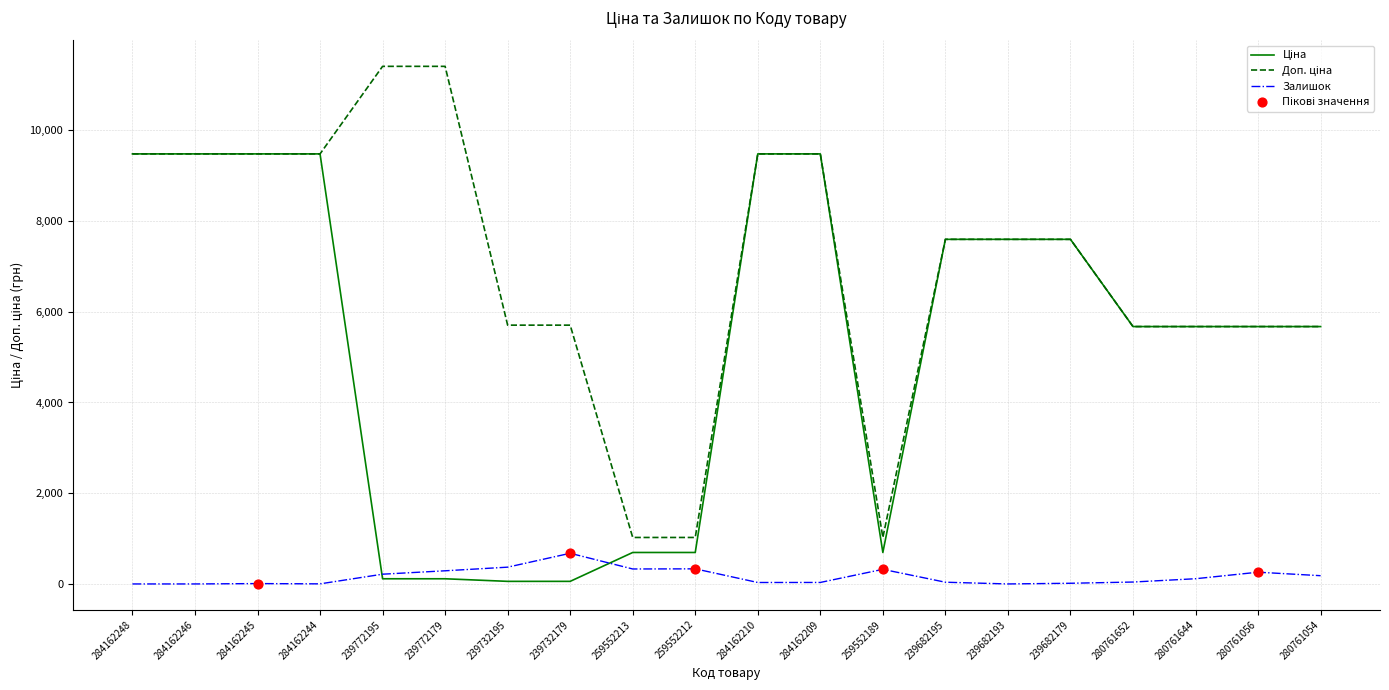

What is the difference between the highest and lowest values at 259552189?

702.6